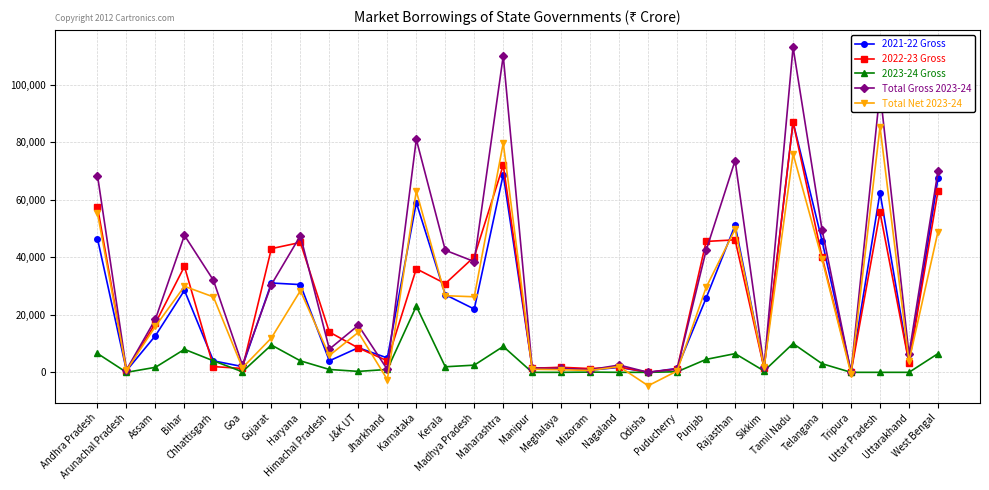

What is the label of the 7th point from the left?

Gujarat